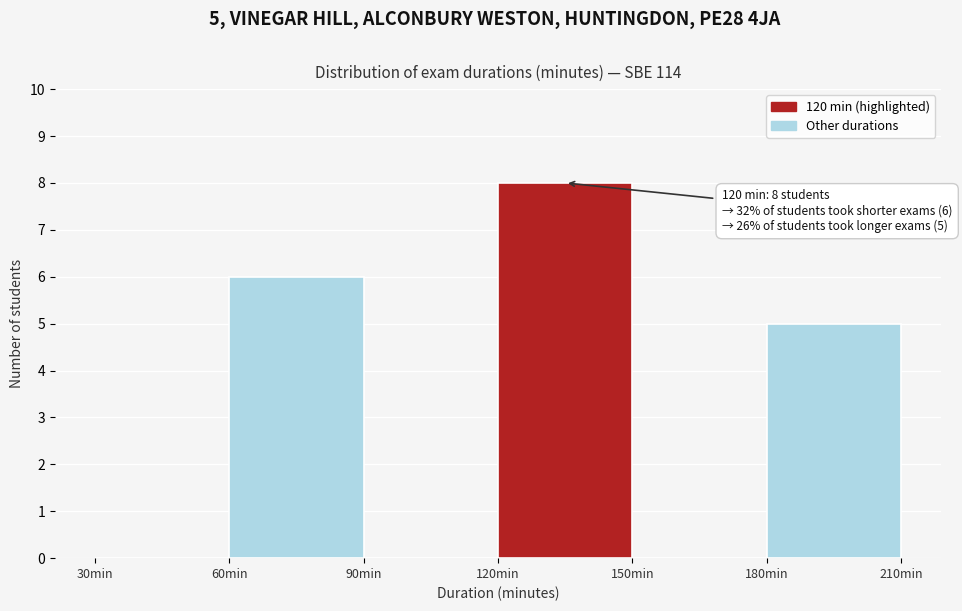

Which range on the x-axis has the tallest bar?

120 to 150